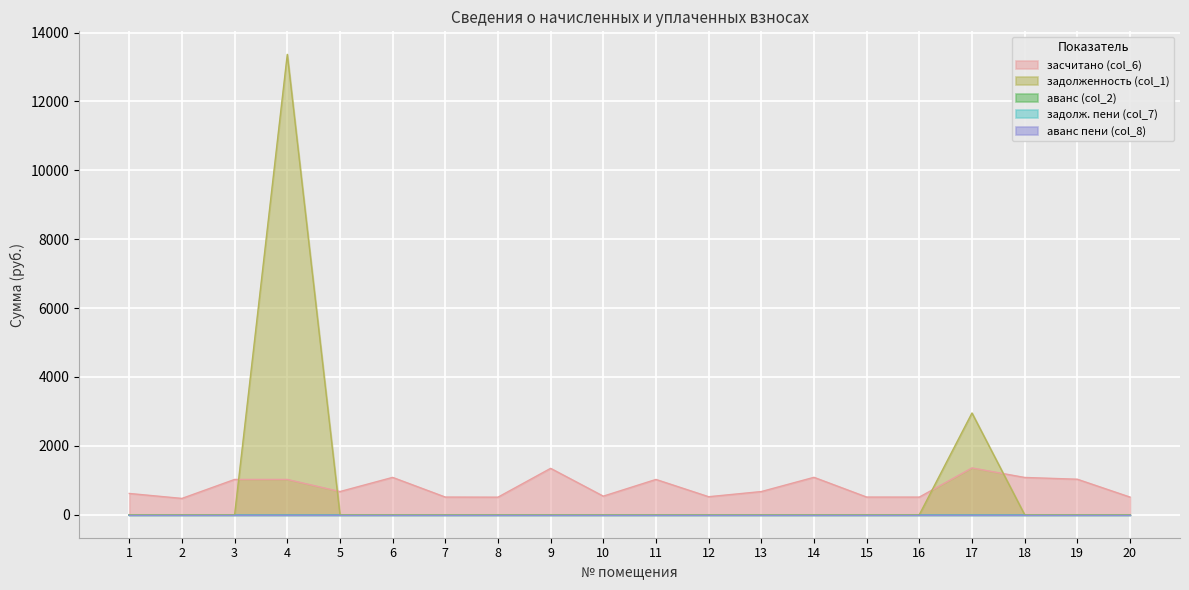

What is the value of the засчитано (col_6) point at the 12th from the left?

522.2